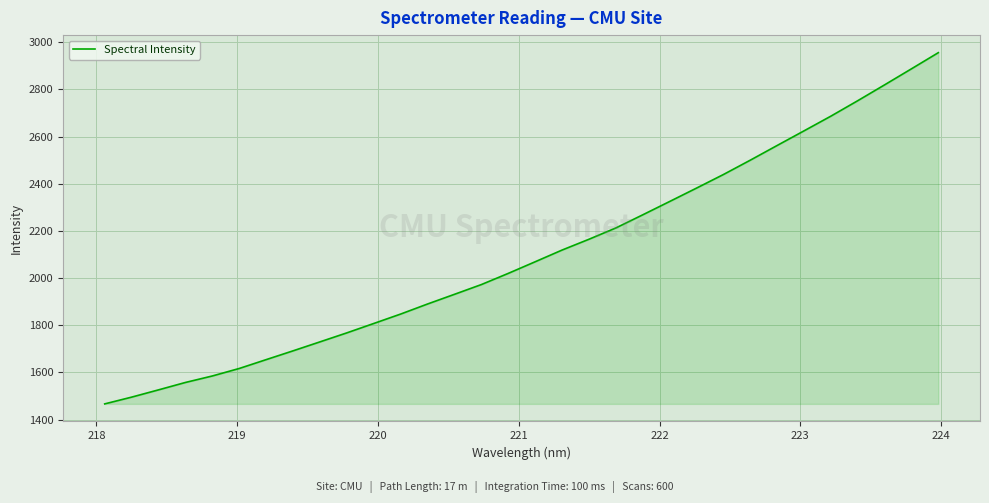

True or false: the data has more than 1 interior local peaks.

False